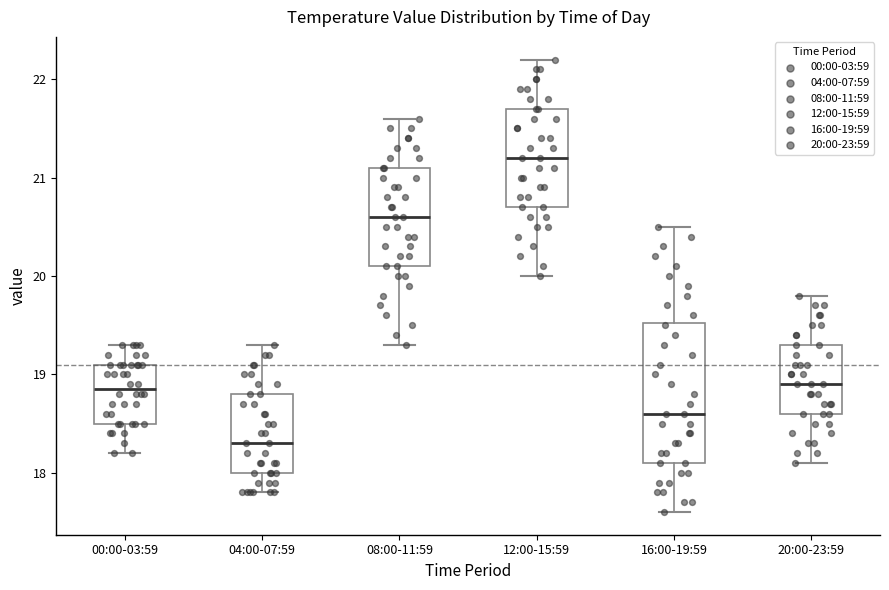

Which box has the highest median line?

12:00-15:59